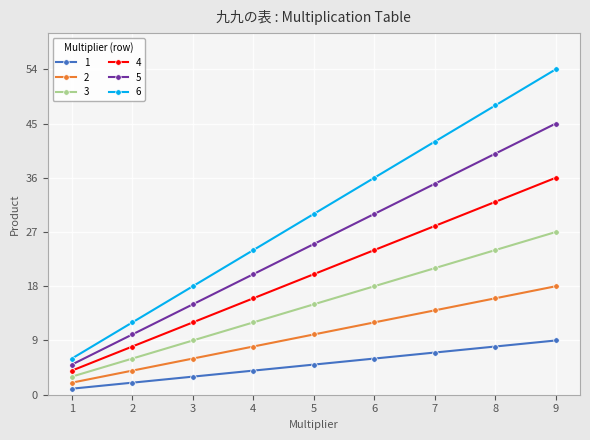

True or false: 5 and 1 cross at least once.

False